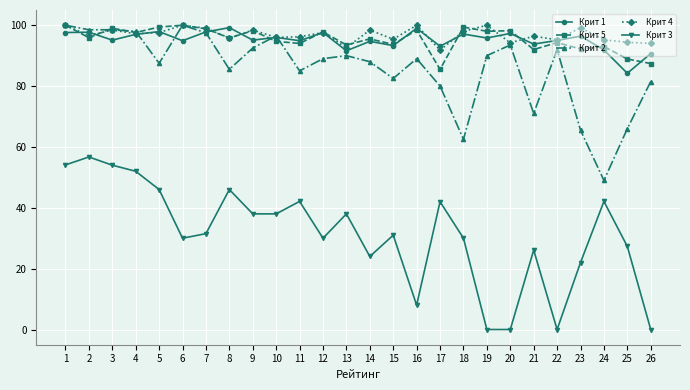

Is the value of Крит 1 at 7 greater than the value of Крит 3 at 26?

Yes